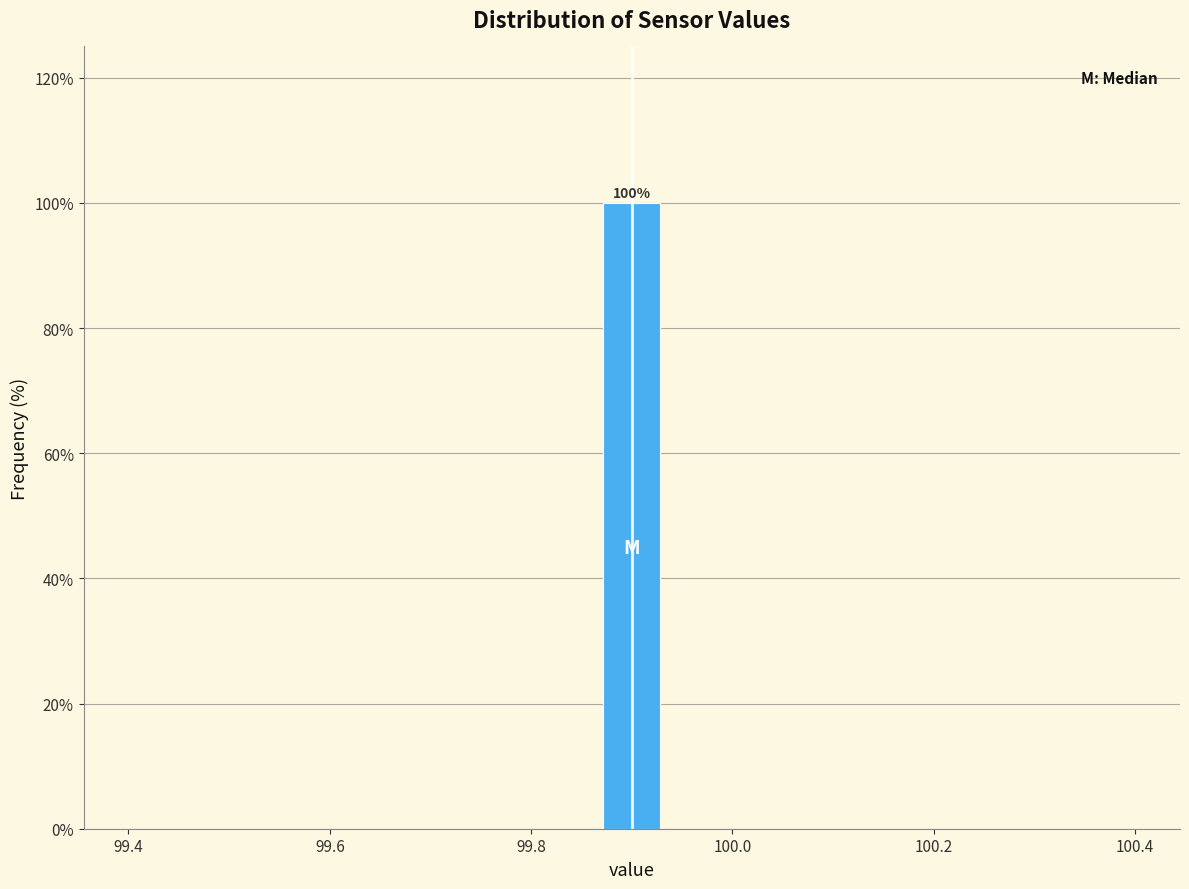

Read against the x-axis, roughly where is the centre of the tallest bar?

99.90